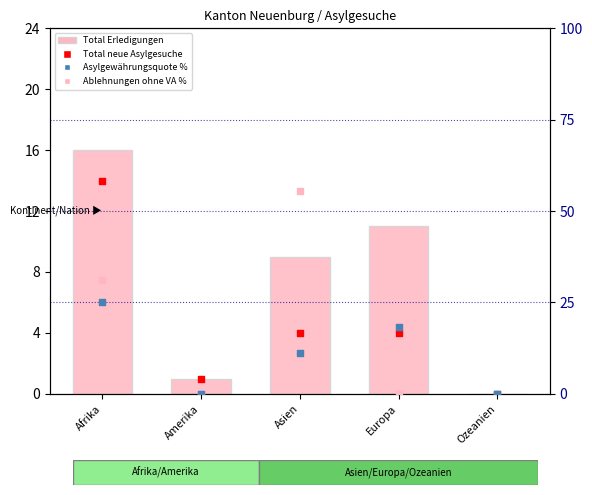

At which category is the sum across all series the highest?

Afrika